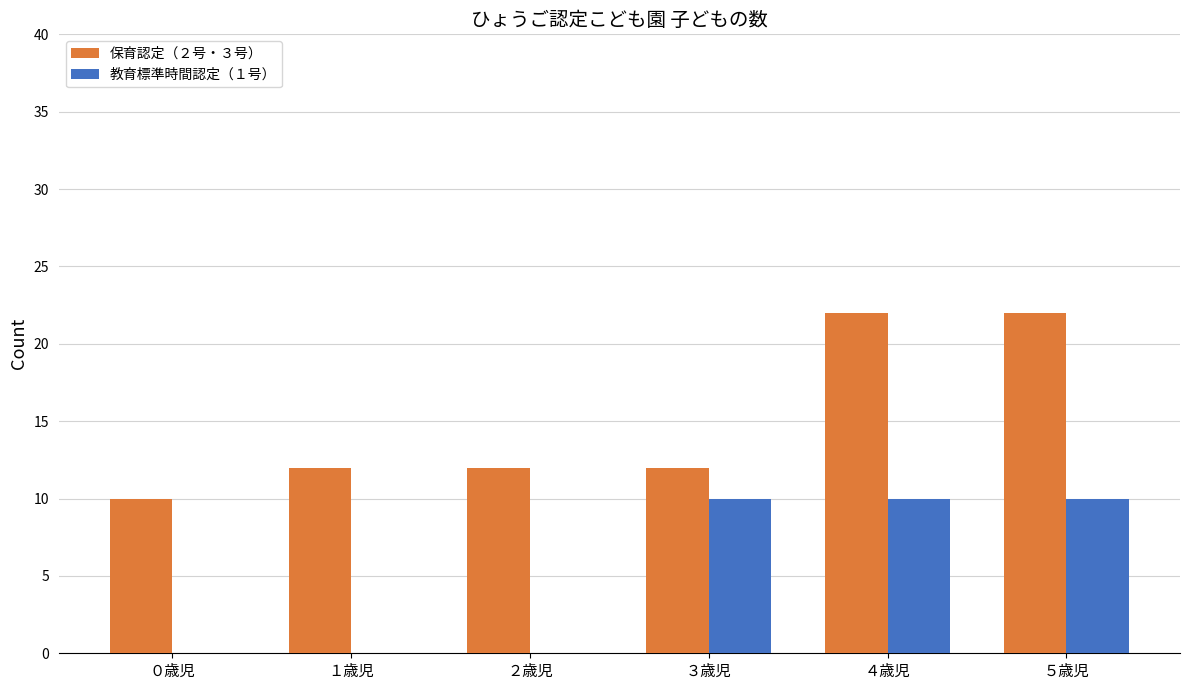

What is the total value across all series at ３歳児?

22